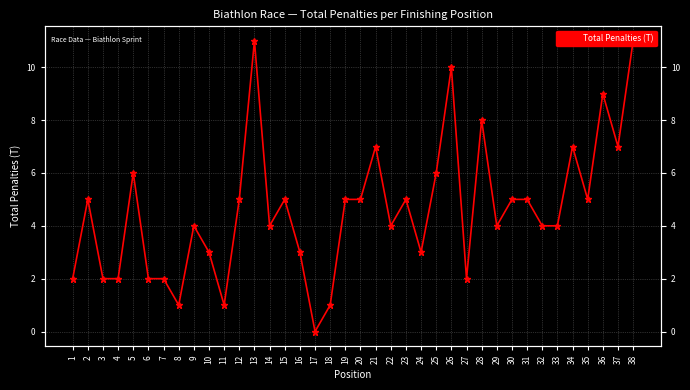

List the labels in order of value, smallest first.

17, 8, 11, 18, 1, 3, 4, 6, 7, 27, 10, 16, 24, 9, 14, 22, 29, 32, 33, 2, 12, 15, 19, 20, 23, 30, 31, 35, 5, 25, 21, 34, 37, 28, 36, 26, 13, 38